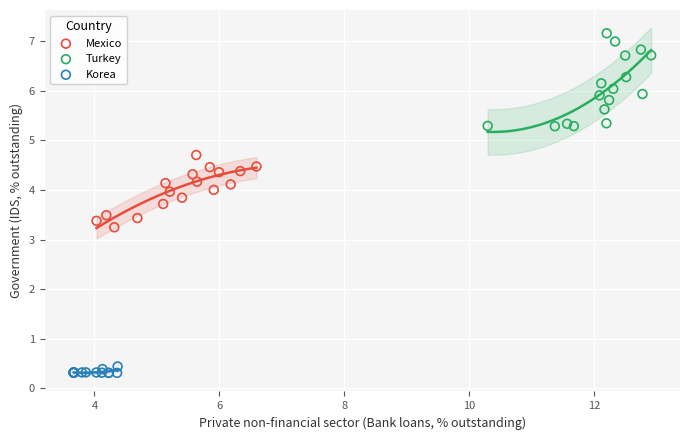

Which series has the widest spread of Y values?

Turkey